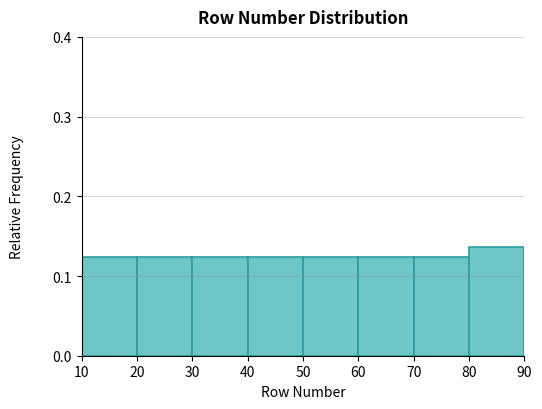

What is the height of the bar covering 30 to 40 on the x-axis? The values are not printed on the chart, so give them approximately, as read against the axis.

0.12